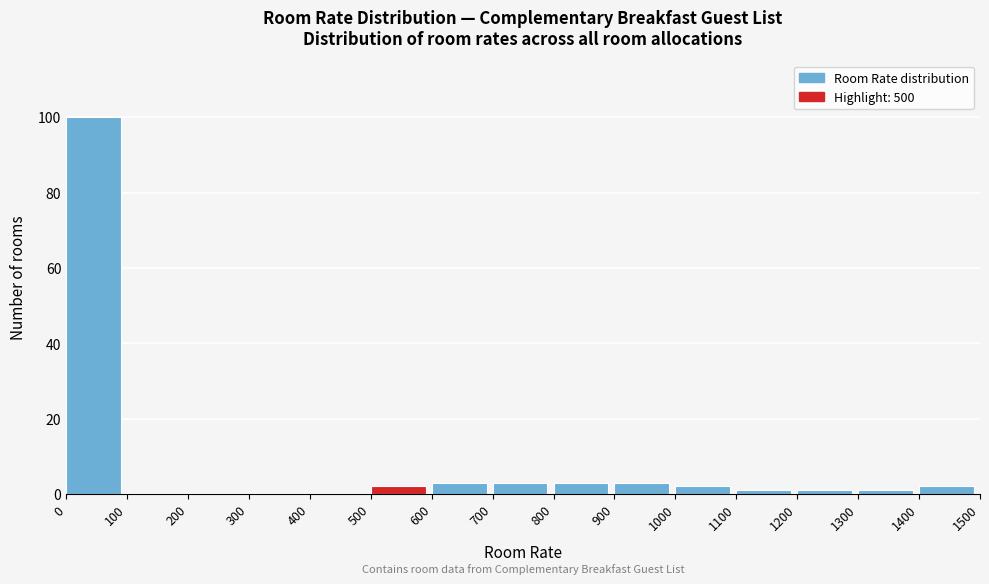

Which range on the x-axis has the tallest bar?

0 to 100